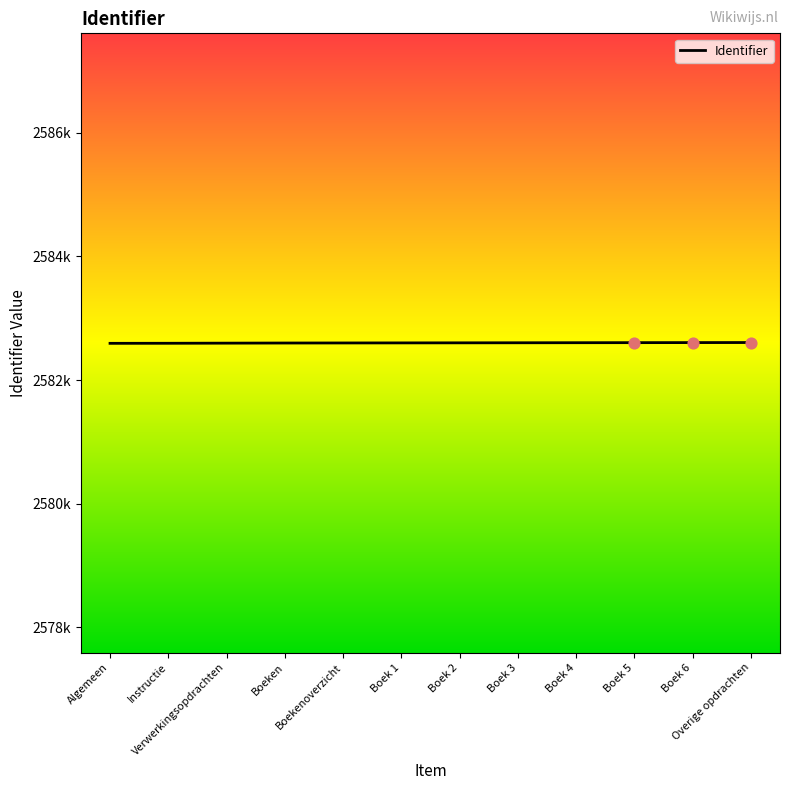

Between Instructie and Boek 2, which is larger?

Boek 2